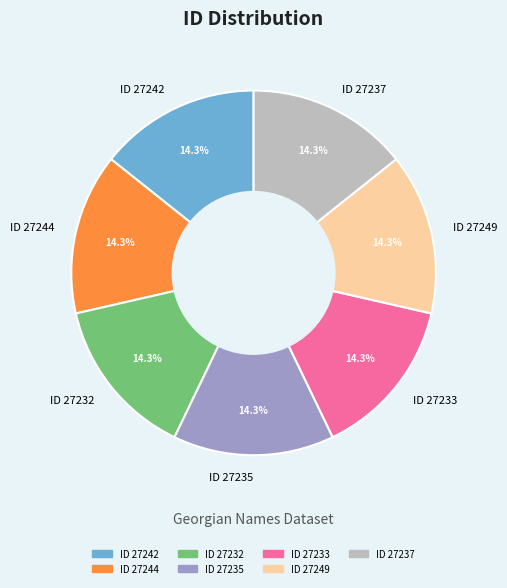

How many segments does this pie chart have?

7